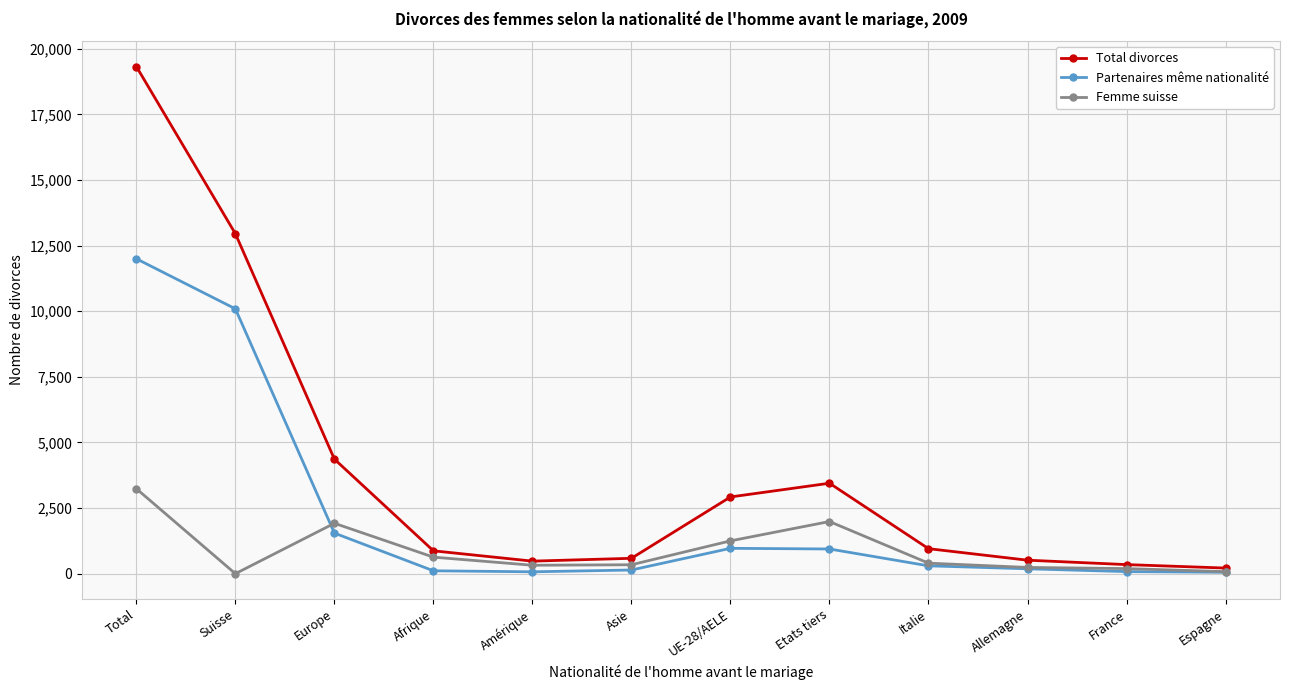

How many lines are shown in the chart?

3